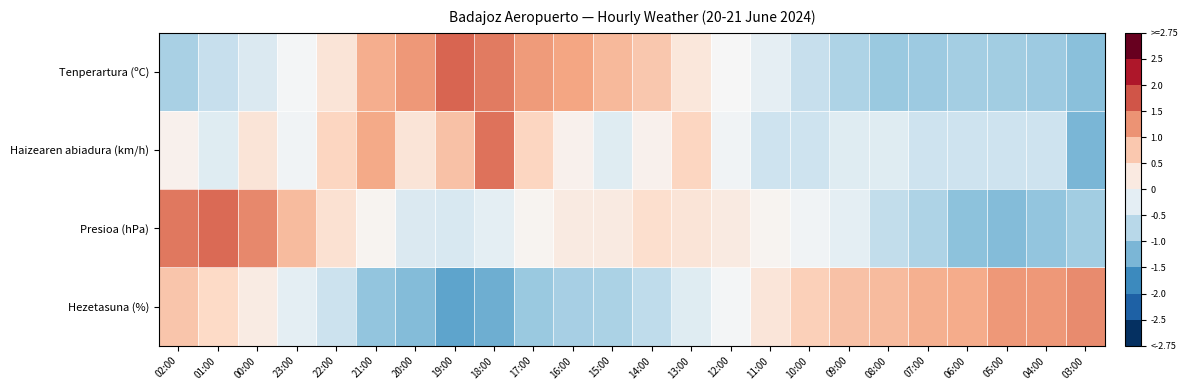

Count the number of data series in this chart.

4